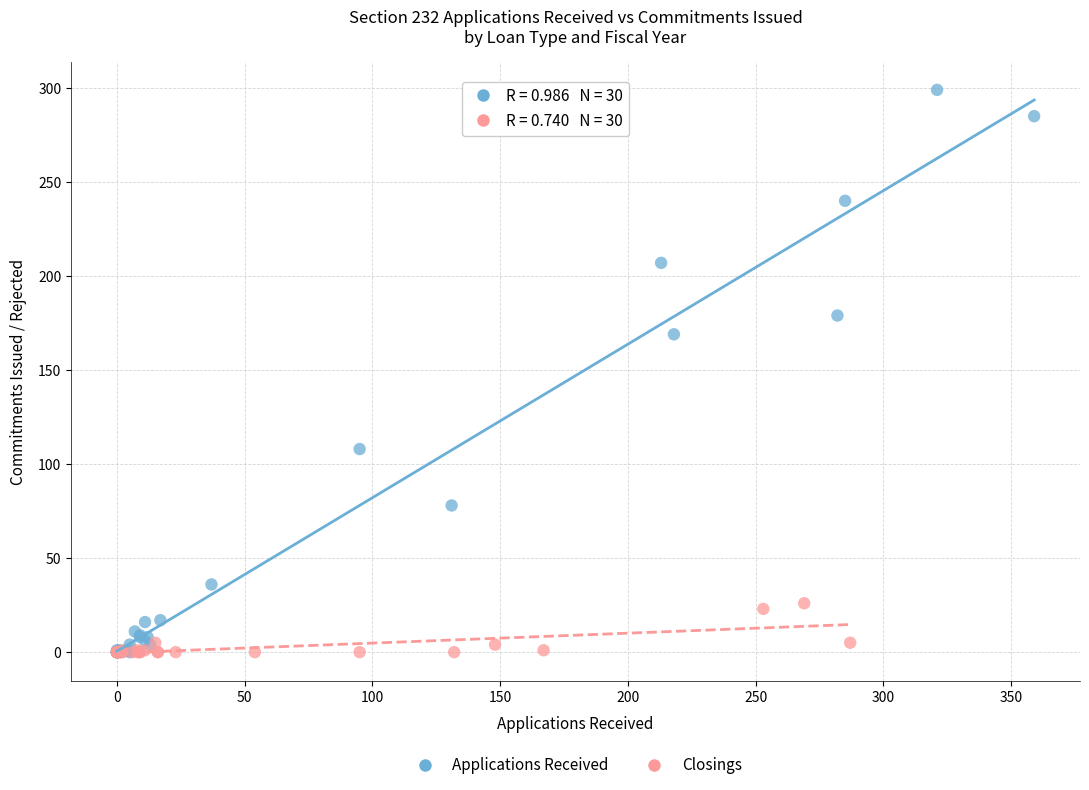

Which series contains the highest Y value?

Applications Received